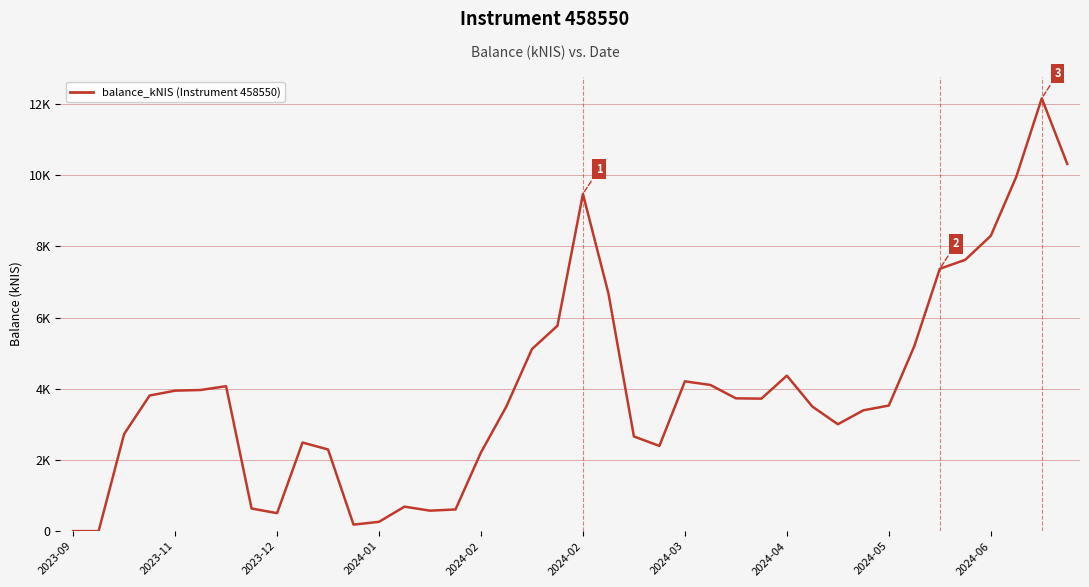

Is this an area chart (filled region under the line)?

No